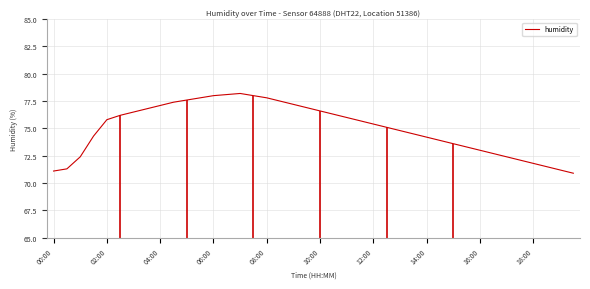

The humidity series shows 75.4 at 12:00. True or false?

True